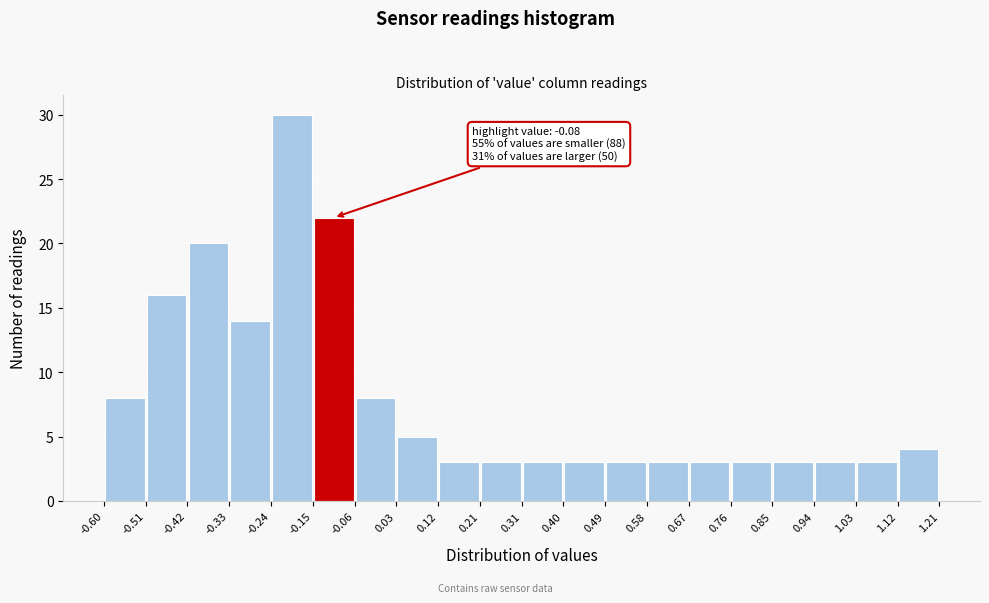

Which range on the x-axis has the tallest bar?

-0.24 to -0.15